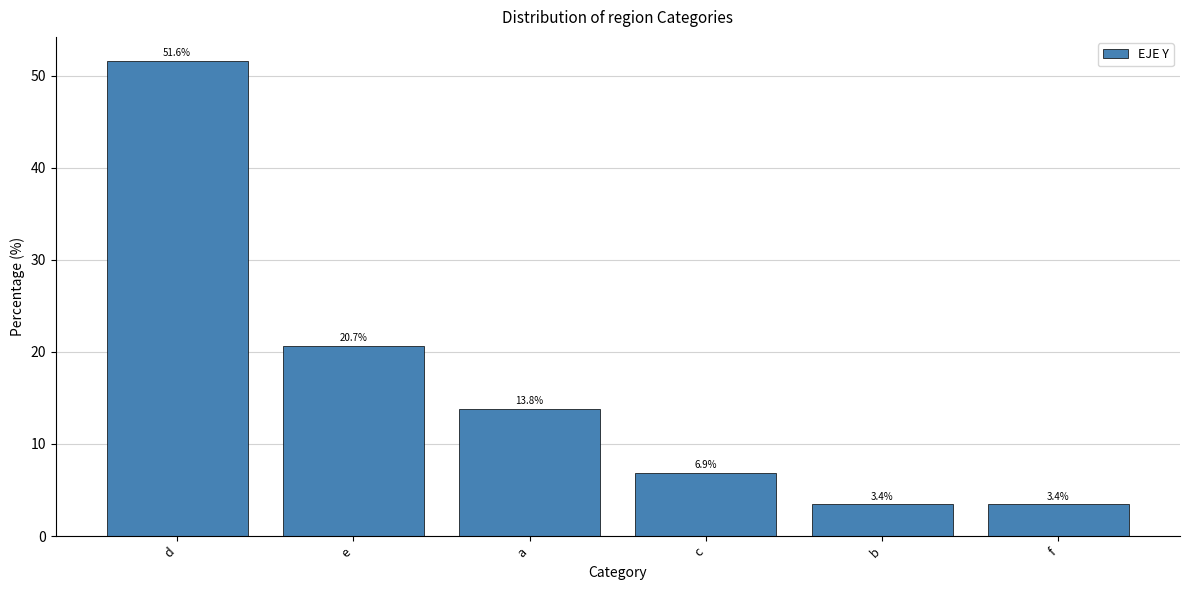

Reading left to right, list all the values displayed in this chart.

51.6	20.7	13.8	6.9	3.4	3.4